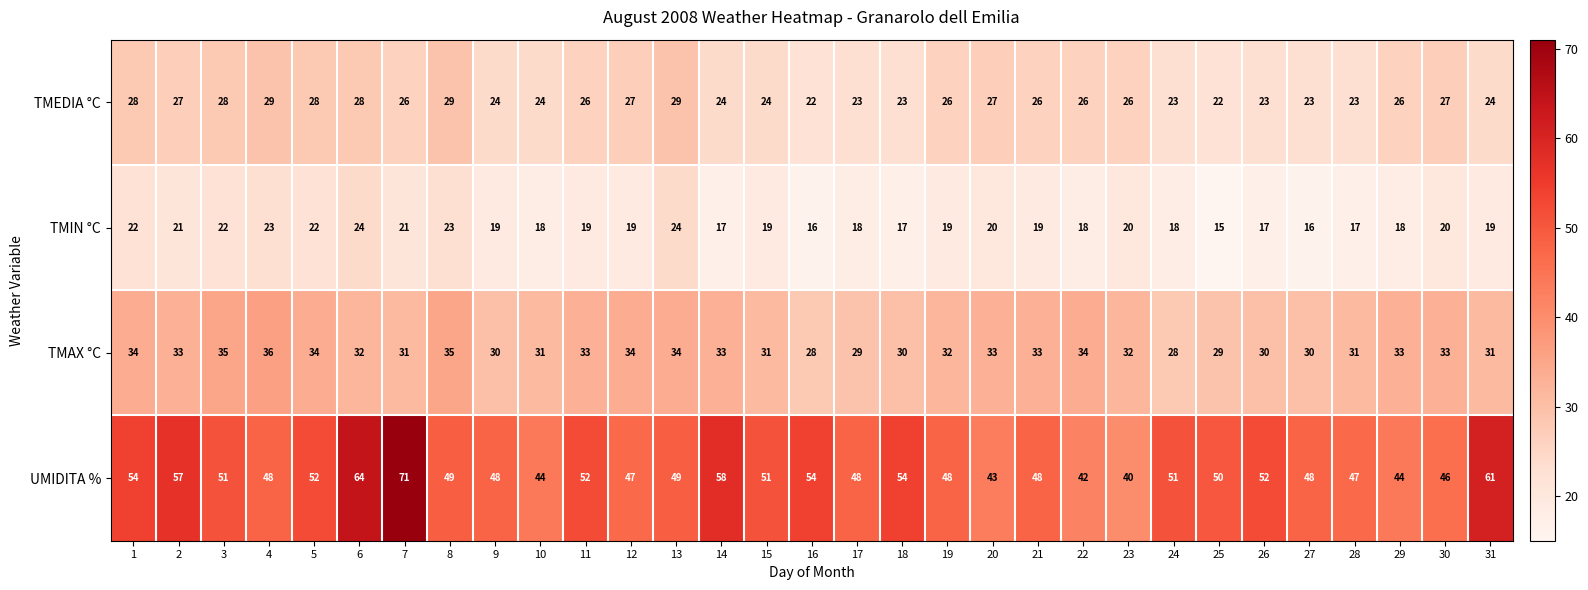

At which category is the sum across all series the highest?

7